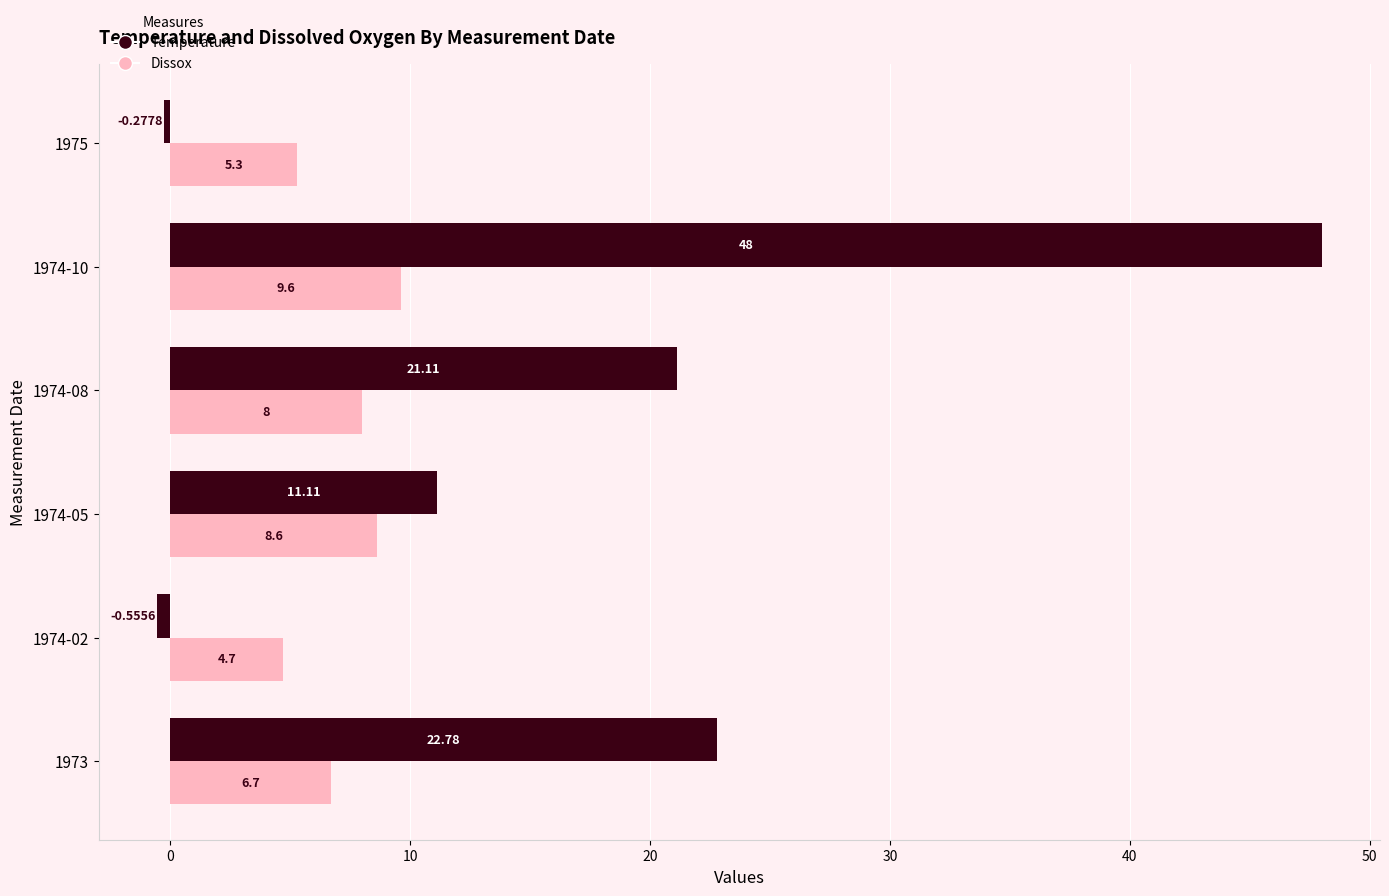

What is the difference between the highest and lowest values at 1974-05?

2.5